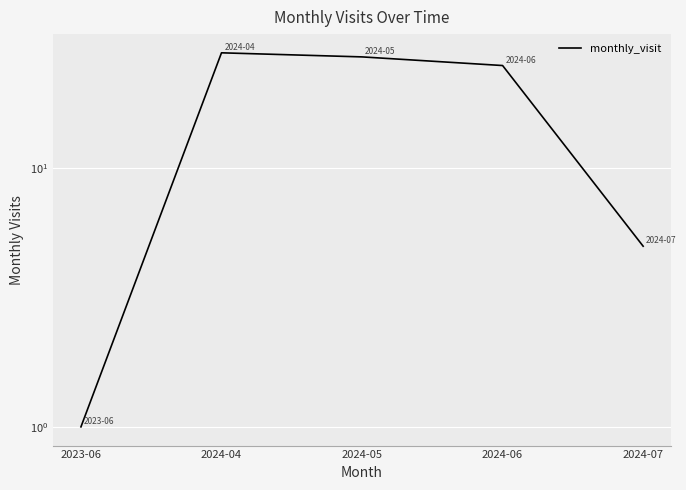

At which label does the data first exceed 25?

2024-04